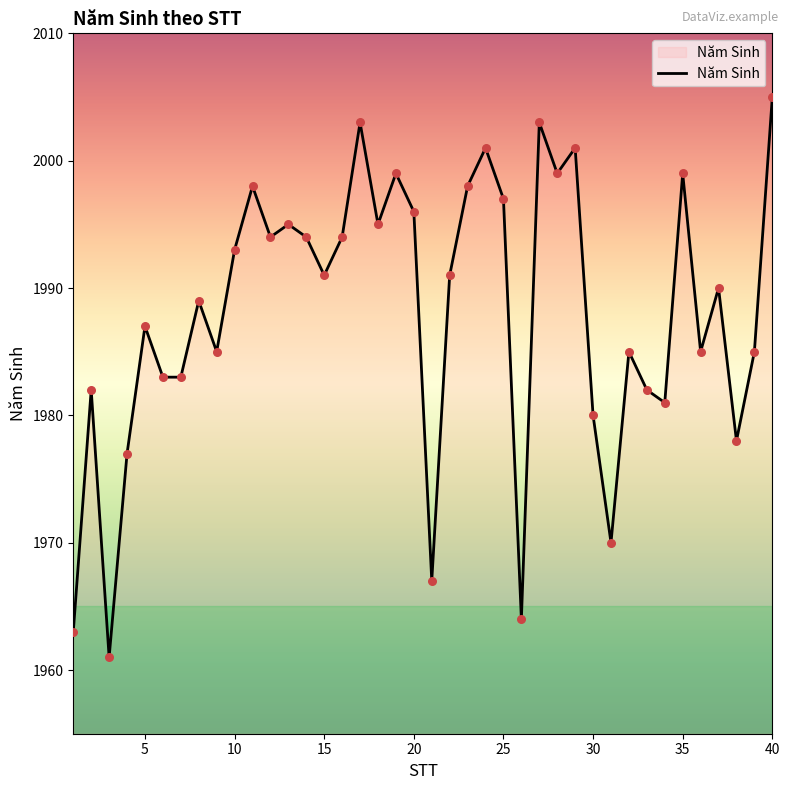

What is the difference between the maximum and minimum values?

44